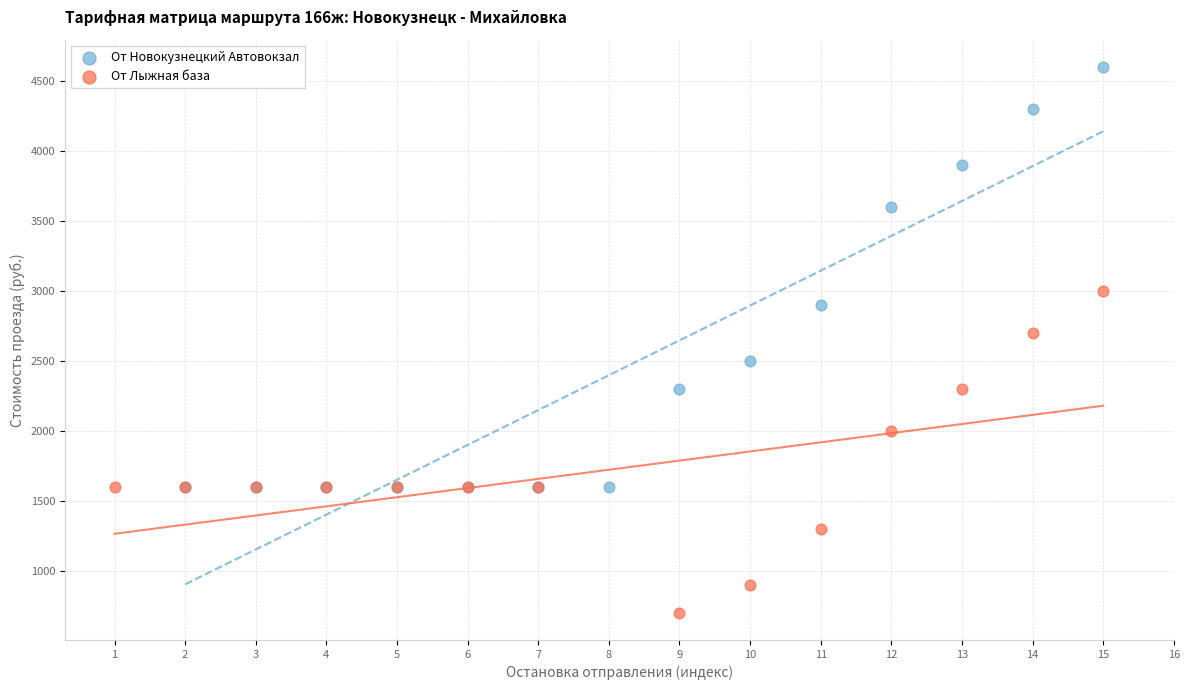

Which series contains the lowest Y value?

От Лыжная база